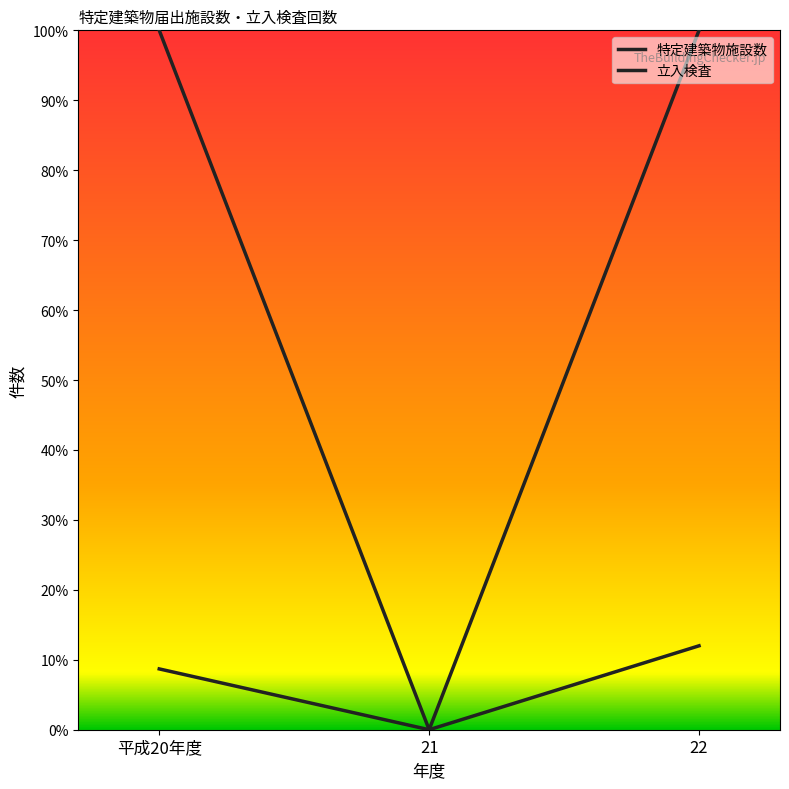

What is the value of the 立入検査 point at the 3rd from the left?

0.1